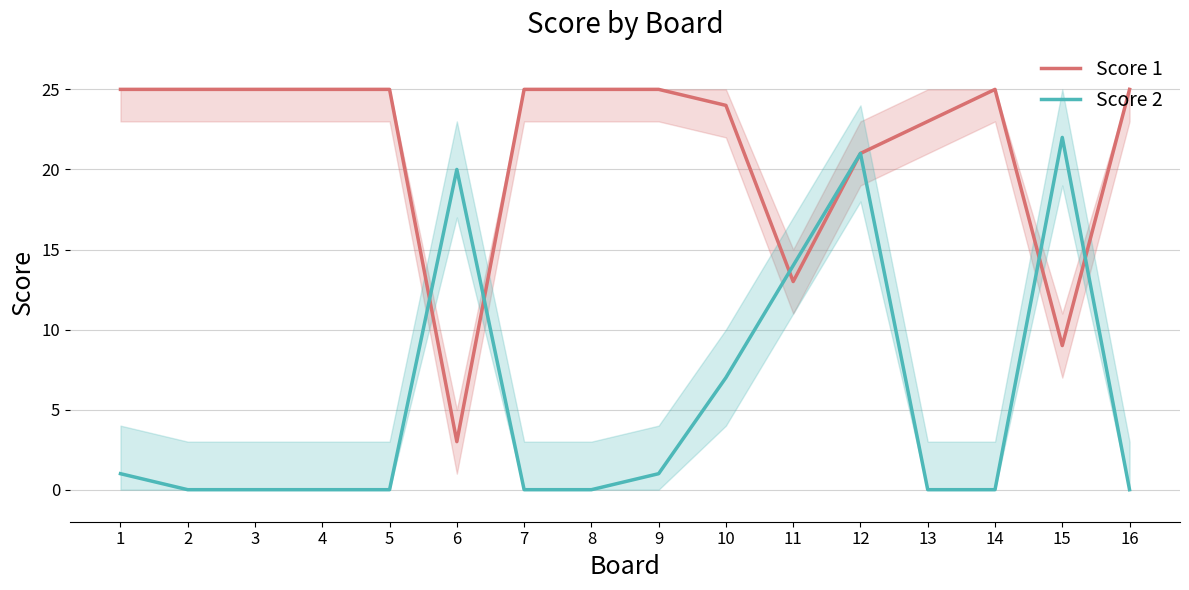

Which series changed the most between 7 and 11?

Score 2